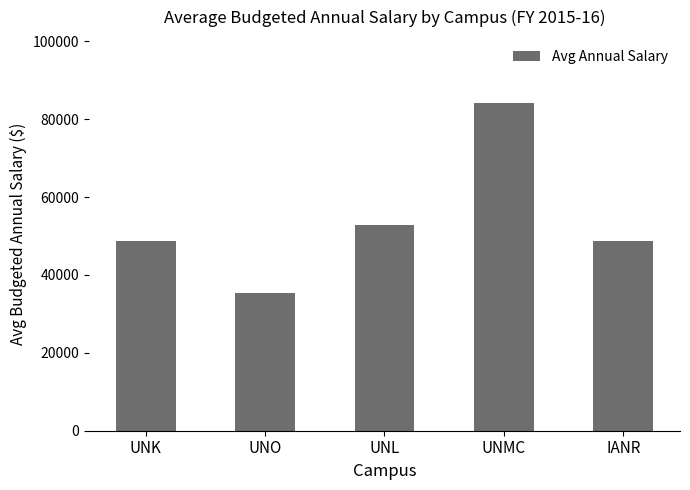

What is the maximum value shown in the chart?

84211